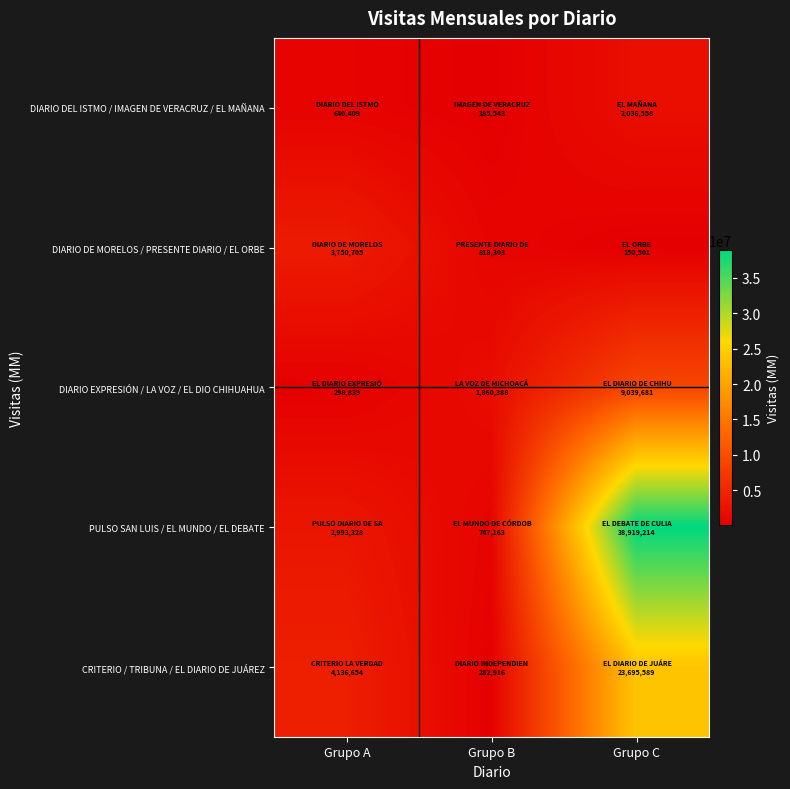

Rank the series by their maximum value, from highest to lowest.

PULSO SAN LUIS / EL MUNDO / EL DEBATE, CRITERIO / TRIBUNA / EL DIARIO DE JUÁREZ, DIARIO EXPRESIÓN / LA VOZ / EL DIO CHIHUAHUA, DIARIO DE MORELOS / PRESENTE DIARIO / EL ORBE, DIARIO DEL ISTMO / IMAGEN DE VERACRUZ / EL MAÑANA